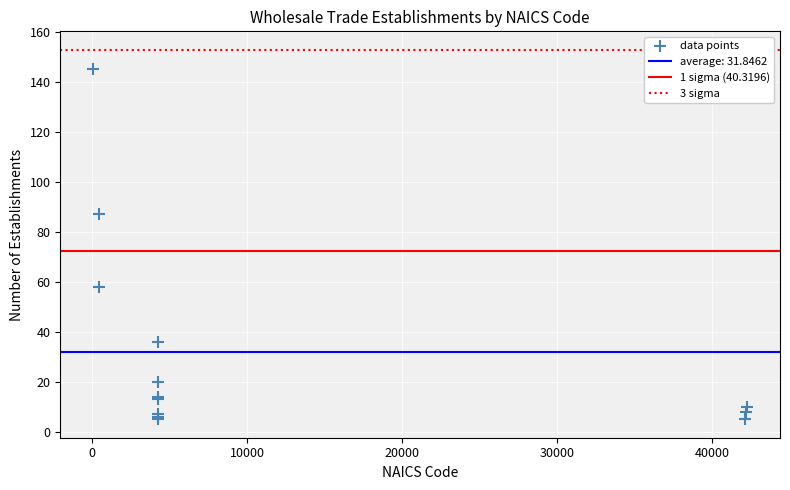

What Y value in the scatter plot is closest to 75?

87